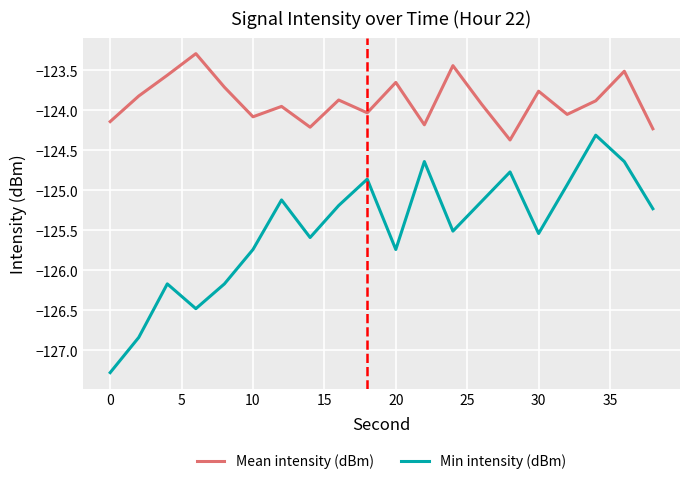

In Mean intensity (dBm), how many points are higher than both neighbors (excluding endpoints)?

7